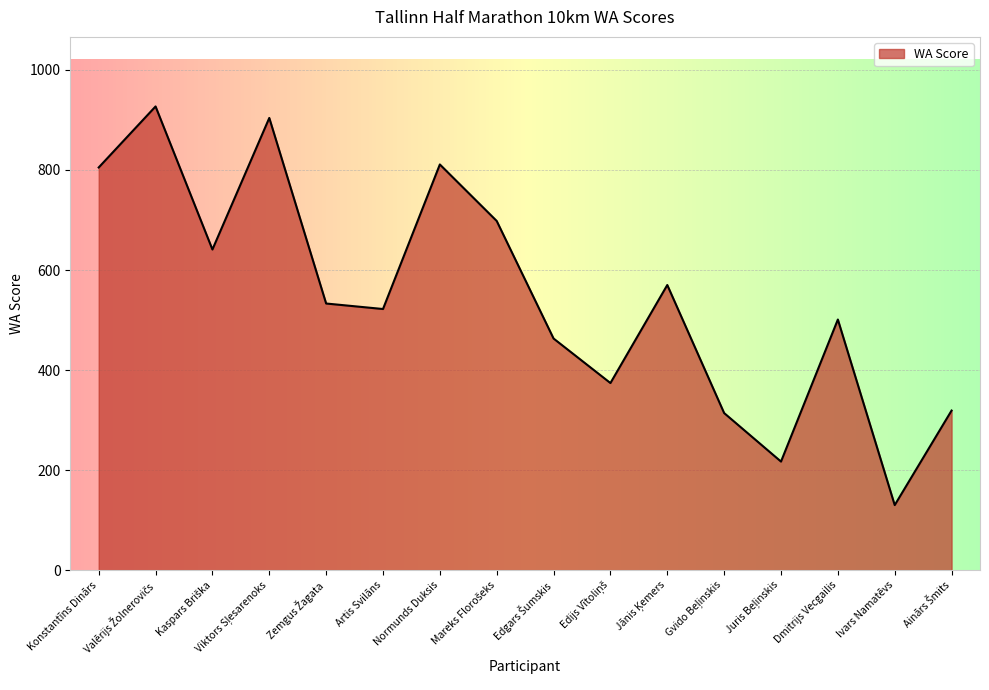

What is the maximum value shown in the chart?

927